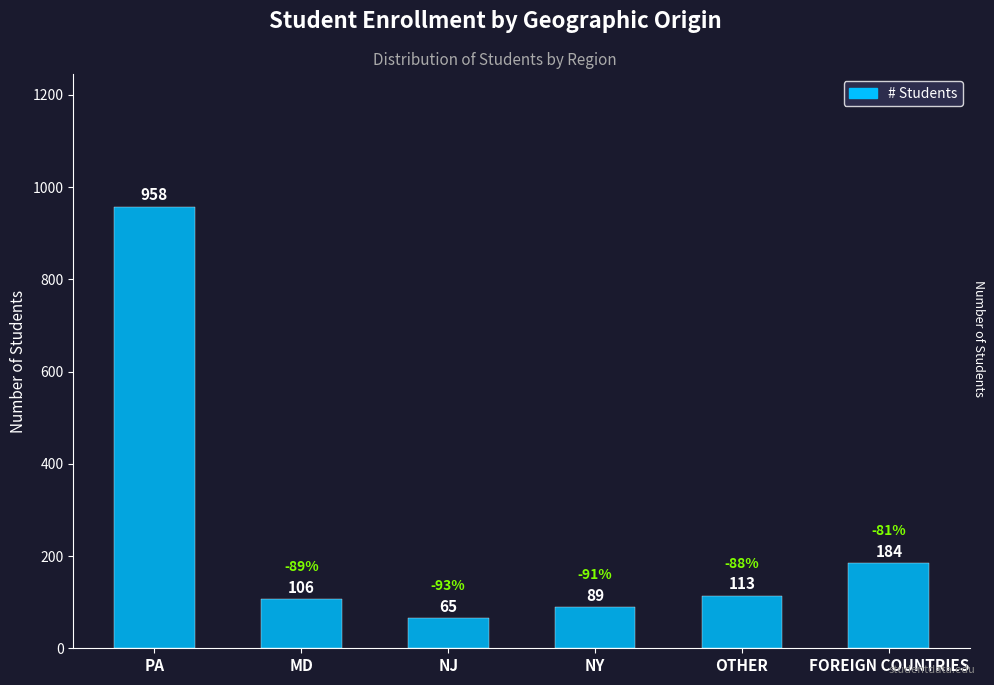

What is the sum of all values?

1515